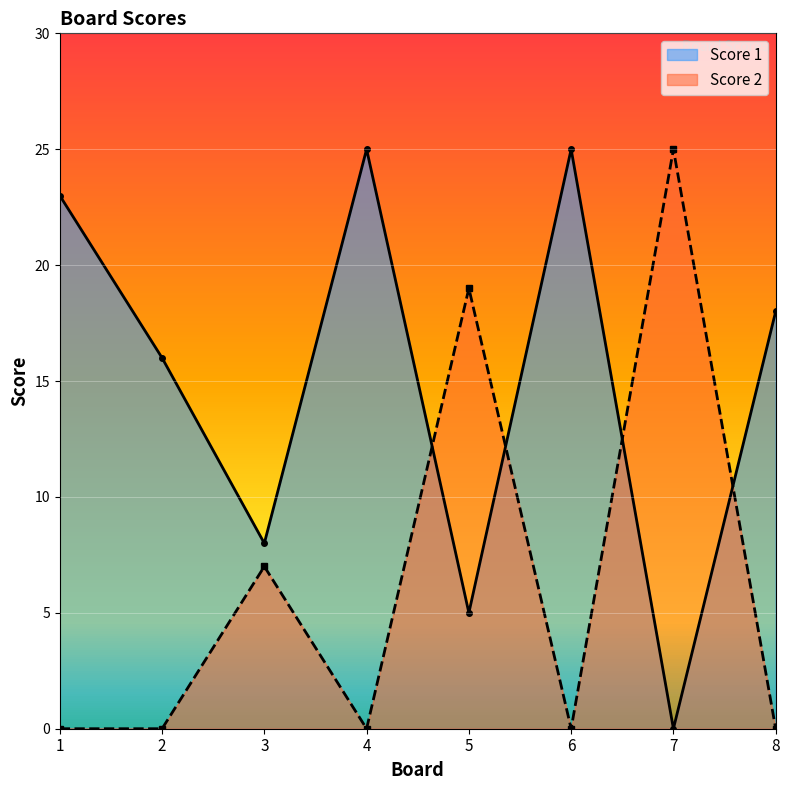

What are all the series names shown in the legend?

Score 1, Score 2